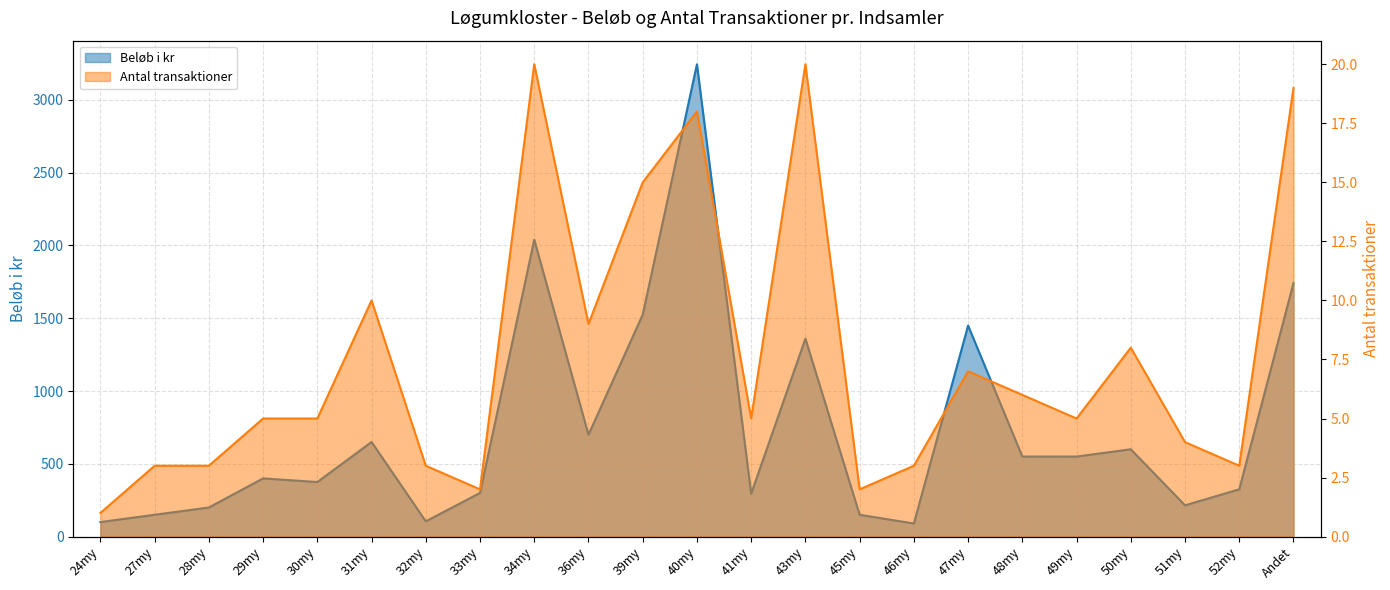

At how many categories does at least one series exceed 1760?

2